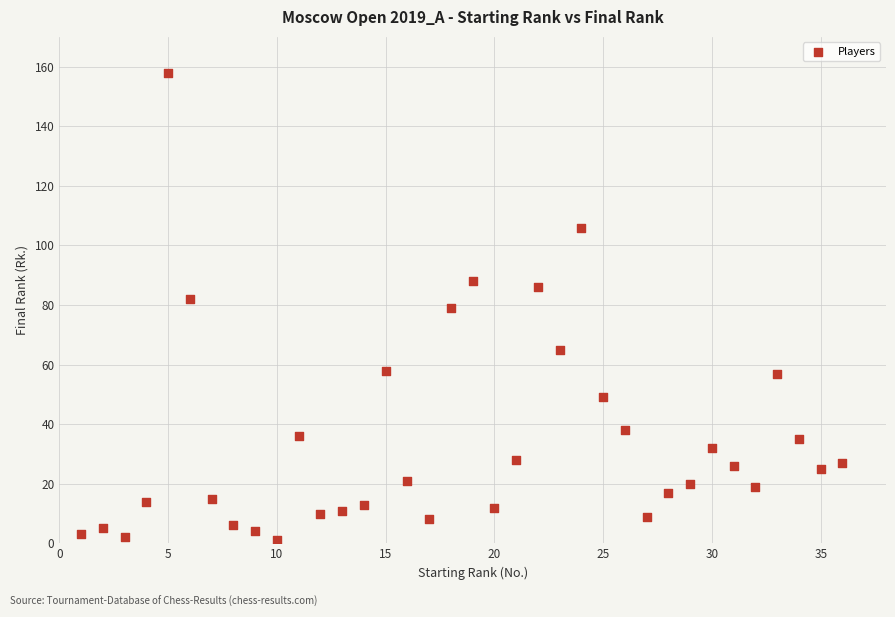

What is the range of Y values (max minus min)?

157